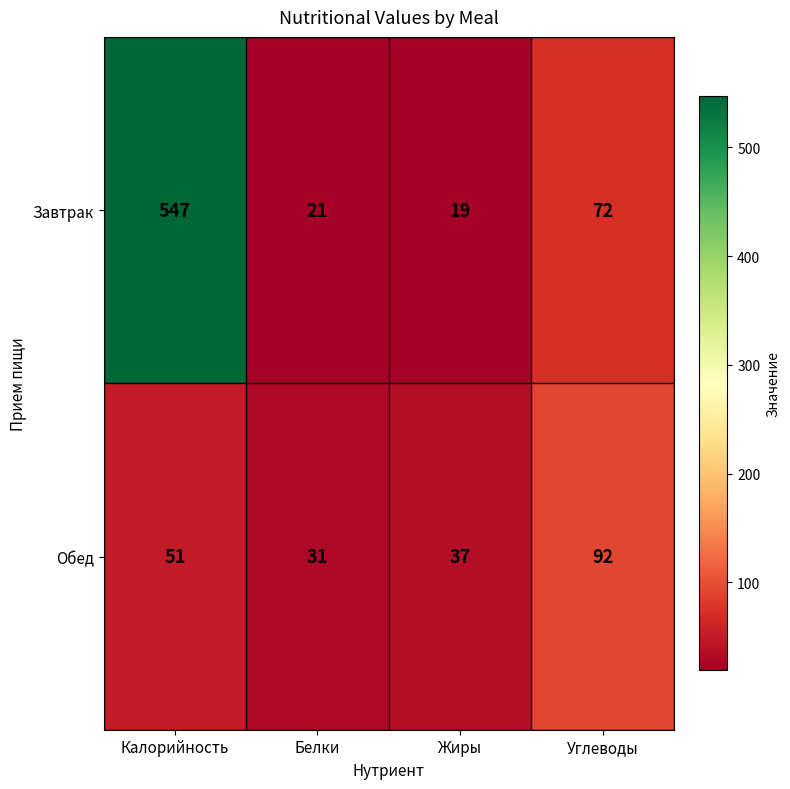

At which category does the chart reach its peak across all series?

Калорийность